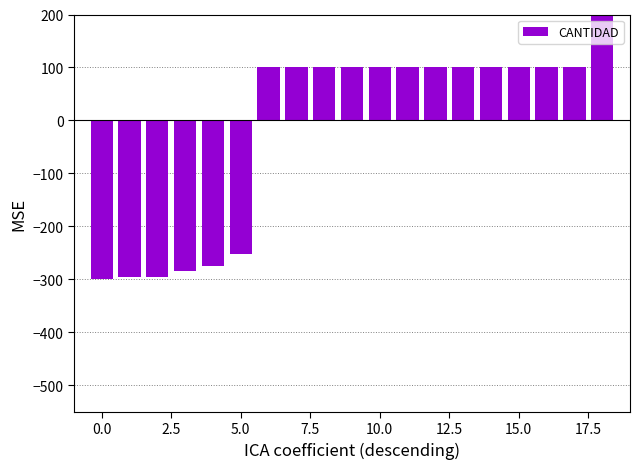

How many distinct data groups are displayed?

1